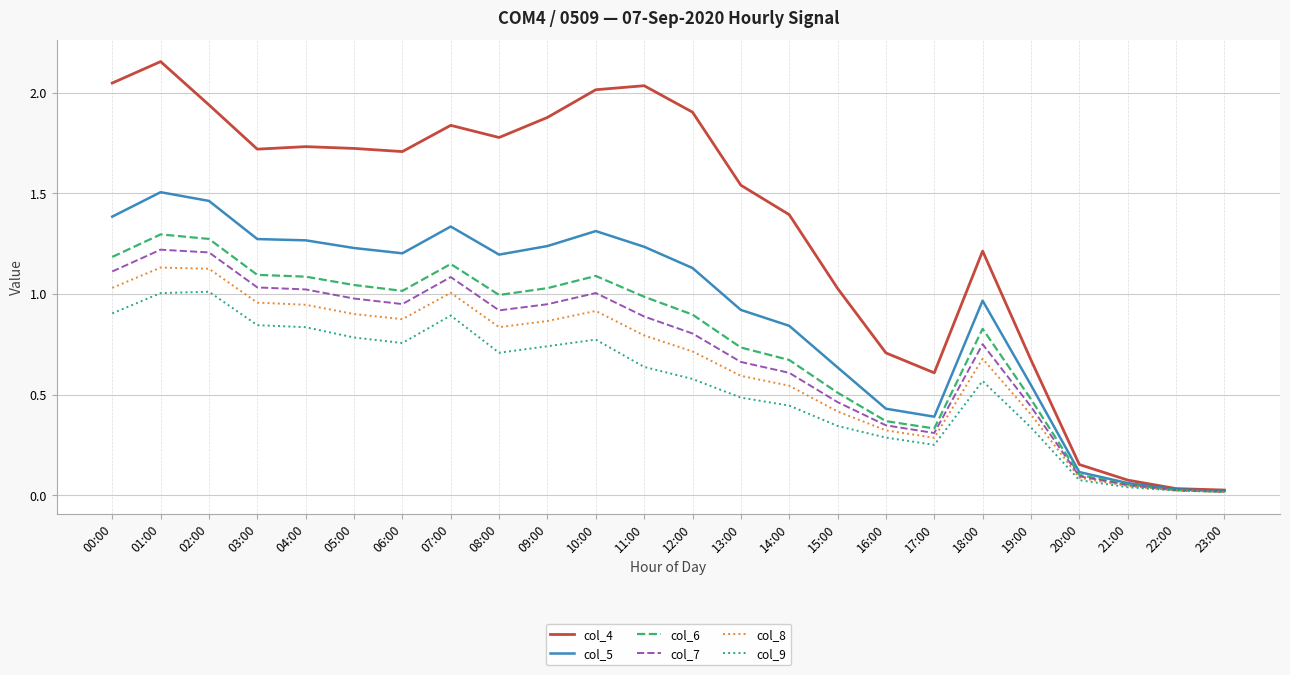

What is the total value across all series at 08:00?

6.4